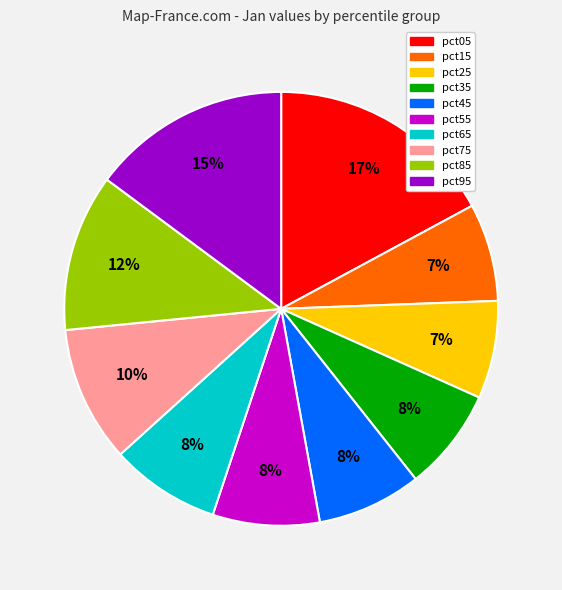

Between pct75 and pct95, which is larger?

pct95